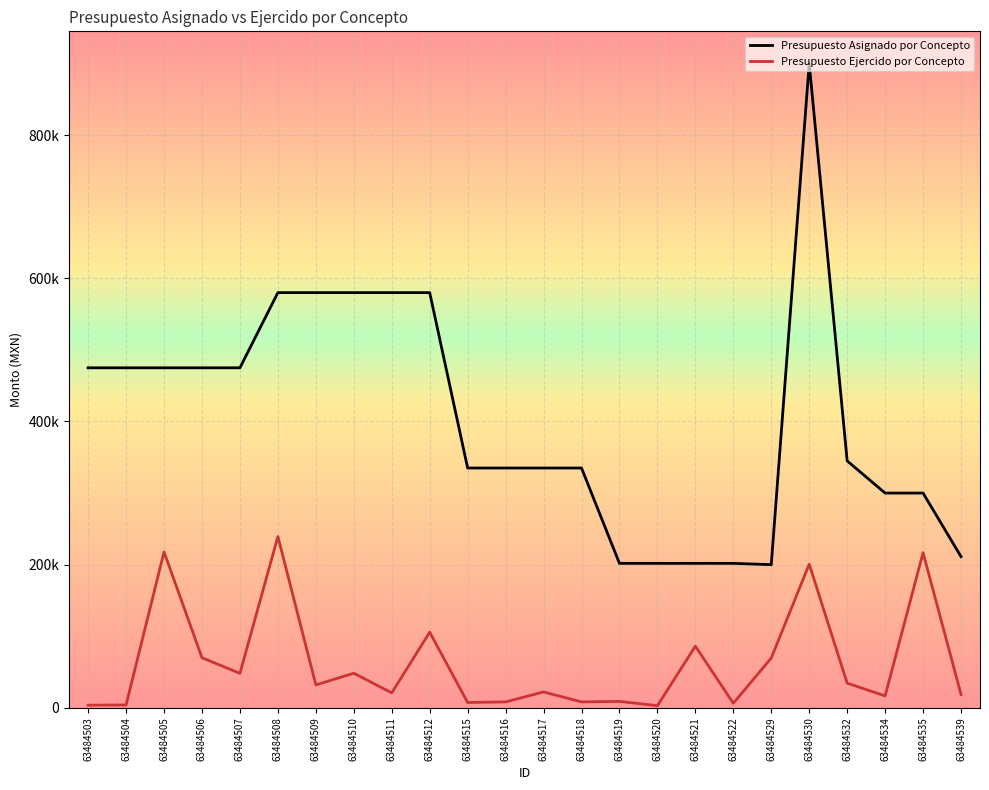

Reading left to right, extract all data points from this chart.

Presupuesto Asignado por Concepto: 474999.3	474999.3	474999.3	474999.3	474999.3	580000.0	580000.0	580000.0	580000.0	580000.0	335000.0	335000.0	335000.0	335000.0	201834.6	201834.6	201834.6	201834.6	200000.0	900000.0	345000.0	300000.0	300000.0	211220.8
Presupuesto Ejercido por Concepto: 3736.7	4059.1	217775.6	69980.1	48177.6	239286.8	32016.0	48344.2	20880.0	105652.8	7464.6	8294.0	22227.9	8294.0	8997.0	3032.2	86139.1	6367.2	69600.0	200680.0	34500.0	16666.7	216666.5	18676.0